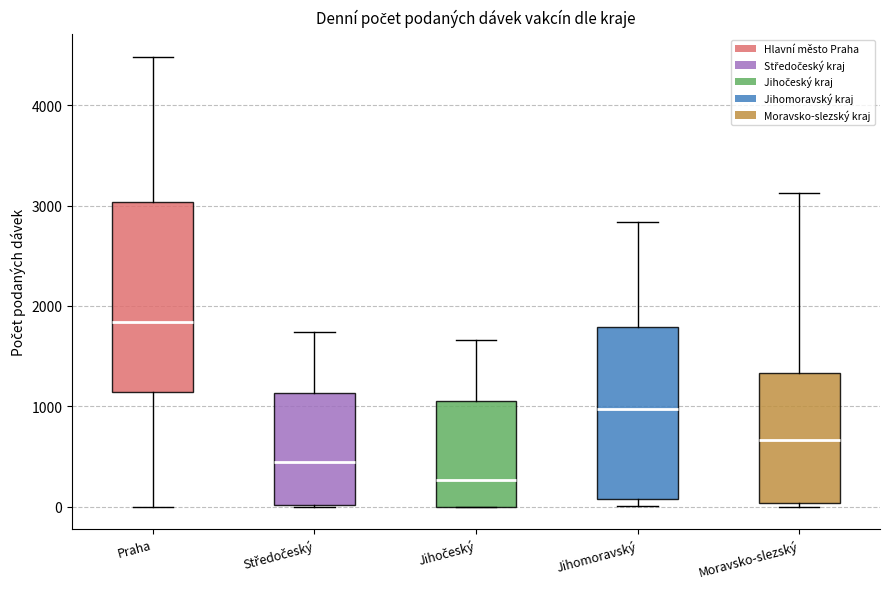

Reading left to right, transcribe this box plot: for each box, give where its median line is, the range the box spans, and where its two whiskers end, as read against the y-axis. The values are not printed on the chart, so give them approximately, as read against the axis.

Praha: median 1800, box 1100 to 3000, whiskers 0 to 4500
Středočeský: median 400, box 0 to 1100, whiskers 0 to 1700
Jihočeský: median 300, box 0 to 1100, whiskers 0 to 1700
Jihomoravský: median 1000, box 100 to 1800, whiskers 0 to 2800
Moravsko-slezský: median 700, box 0 to 1300, whiskers 0 (just below the box's lower edge) to 3100